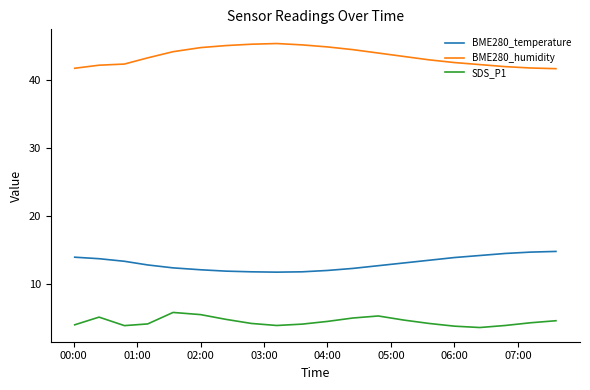

Which series has the largest total across all categories?

BME280_humidity